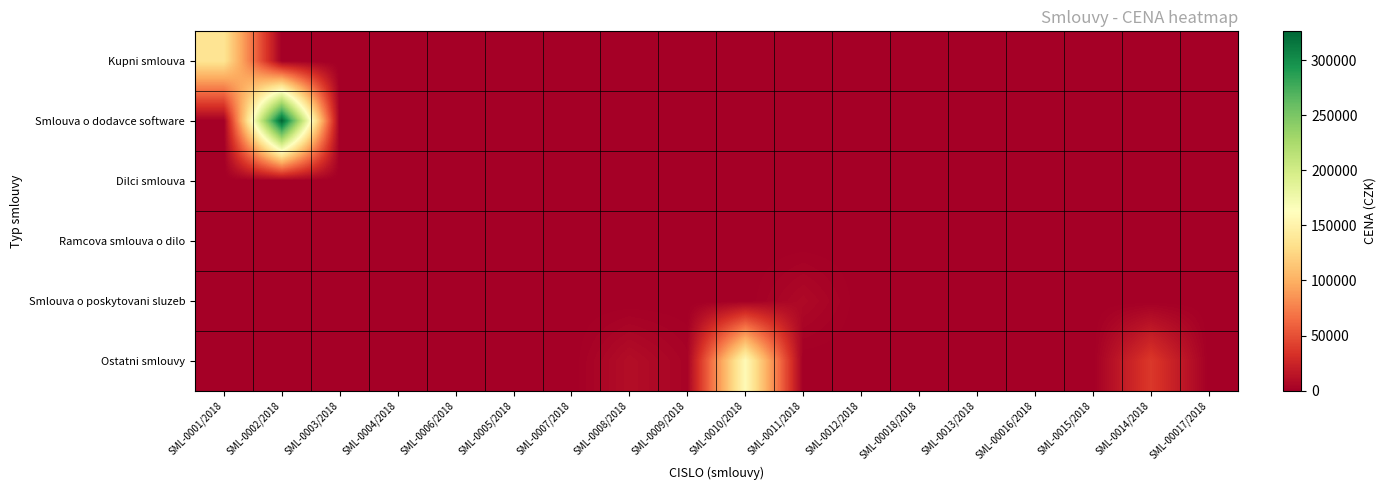

Reading left to right, transcribe all the data shown in this chart.

Kupni smlouva: SML-0001/2018=136000	SML-0002/2018=0	SML-0003/2018=0	SML-0004/2018=0	SML-0006/2018=0	SML-0005/2018=0	SML-0007/2018=0	SML-0008/2018=0	SML-0009/2018=0	SML-0010/2018=0	SML-0011/2018=0	SML-0012/2018=0	SML-00018/2018=0	SML-0013/2018=0	SML-00016/2018=0	SML-0015/2018=0	SML-0014/2018=0	SML-00017/2018=0
Smlouva o dodavce software: SML-0001/2018=0	SML-0002/2018=326050	SML-0003/2018=0	SML-0004/2018=0	SML-0006/2018=0	SML-0005/2018=0	SML-0007/2018=0	SML-0008/2018=0	SML-0009/2018=0	SML-0010/2018=0	SML-0011/2018=0	SML-0012/2018=0	SML-00018/2018=0	SML-0013/2018=0	SML-00016/2018=0	SML-0015/2018=0	SML-0014/2018=0	SML-00017/2018=0
Dilci smlouva: SML-0001/2018=0	SML-0002/2018=0	SML-0003/2018=0	SML-0004/2018=0	SML-0006/2018=0	SML-0005/2018=0	SML-0007/2018=0	SML-0008/2018=0	SML-0009/2018=0	SML-0010/2018=0	SML-0011/2018=0	SML-0012/2018=0	SML-00018/2018=0	SML-0013/2018=0	SML-00016/2018=0	SML-0015/2018=0	SML-0014/2018=0	SML-00017/2018=0
Ramcova smlouva o dilo: SML-0001/2018=0	SML-0002/2018=0	SML-0003/2018=0	SML-0004/2018=0	SML-0006/2018=0	SML-0005/2018=0	SML-0007/2018=0	SML-0008/2018=0	SML-0009/2018=0	SML-0010/2018=0	SML-0011/2018=0	SML-0012/2018=0	SML-00018/2018=0	SML-0013/2018=0	SML-00016/2018=0	SML-0015/2018=0	SML-0014/2018=0	SML-00017/2018=0
Smlouva o poskytovani sluzeb: SML-0001/2018=0	SML-0002/2018=0	SML-0003/2018=0	SML-0004/2018=0	SML-0006/2018=0	SML-0005/2018=0	SML-0007/2018=0	SML-0008/2018=0	SML-0009/2018=0	SML-0010/2018=0	SML-0011/2018=7000	SML-0012/2018=0	SML-00018/2018=0	SML-0013/2018=0	SML-00016/2018=0	SML-0015/2018=0	SML-0014/2018=0	SML-00017/2018=0
Ostatni smlouvy: SML-0001/2018=0	SML-0002/2018=0	SML-0003/2018=0	SML-0004/2018=0	SML-0006/2018=0	SML-0005/2018=0	SML-0007/2018=0	SML-0008/2018=9900	SML-0009/2018=3080	SML-0010/2018=158420	SML-0011/2018=0	SML-0012/2018=0	SML-00018/2018=0	SML-0013/2018=0	SML-00016/2018=0	SML-0015/2018=0	SML-0014/2018=37500	SML-00017/2018=0